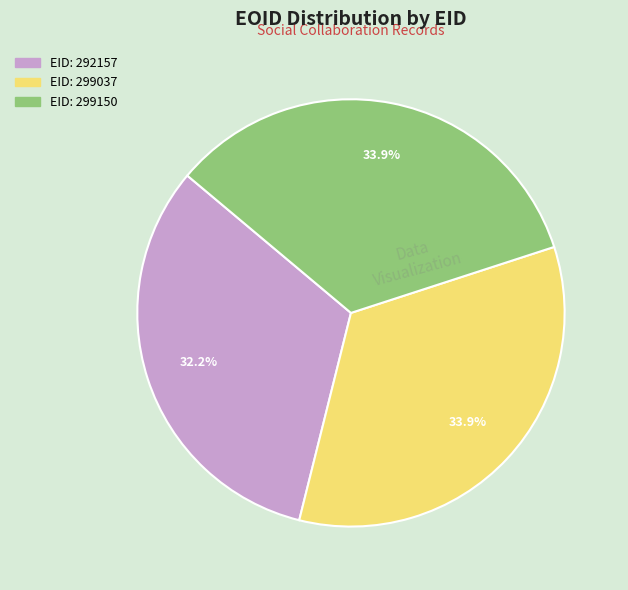

Is there a majority slice in this chart?

No